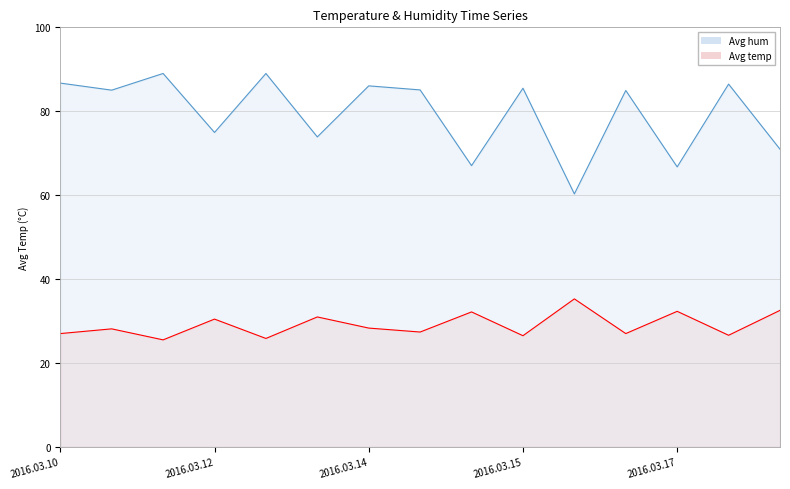

At how many categories does at least one series exceed 31?

15